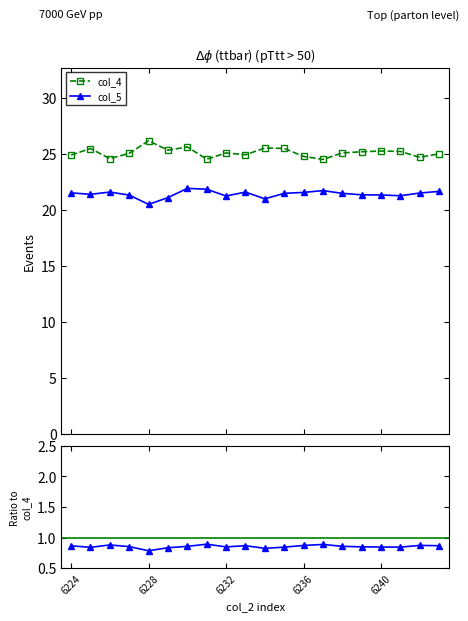

What is the total value across all series at 6224?

46.4